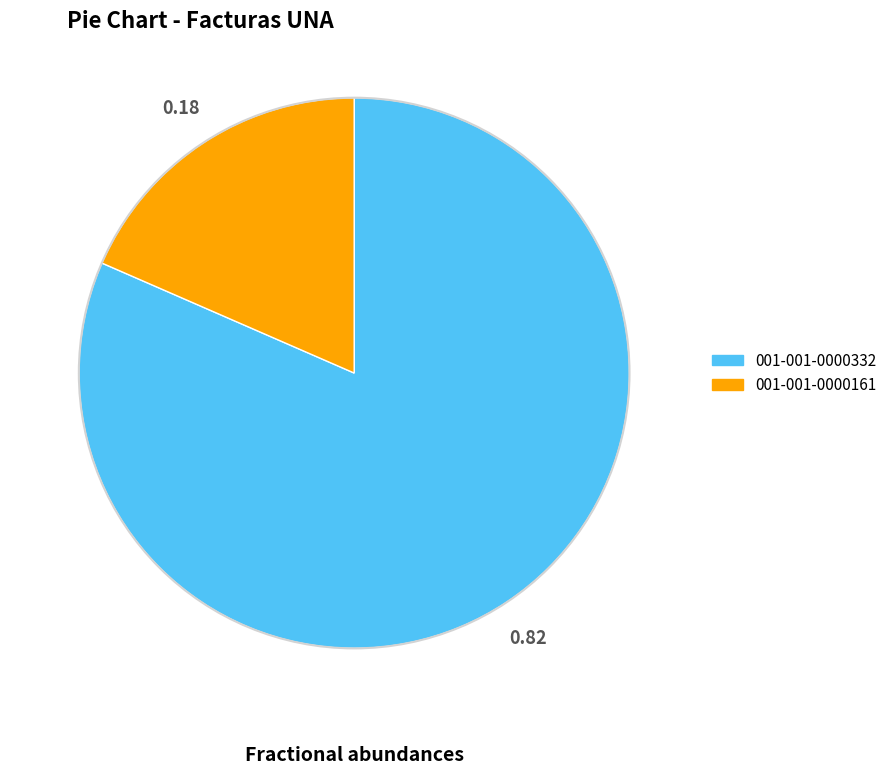

What is the majority slice?

001-001-0000332